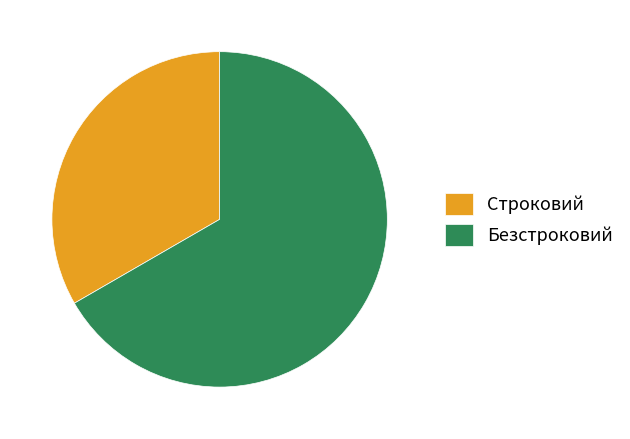

Is Строковий the majority of the pie?

No